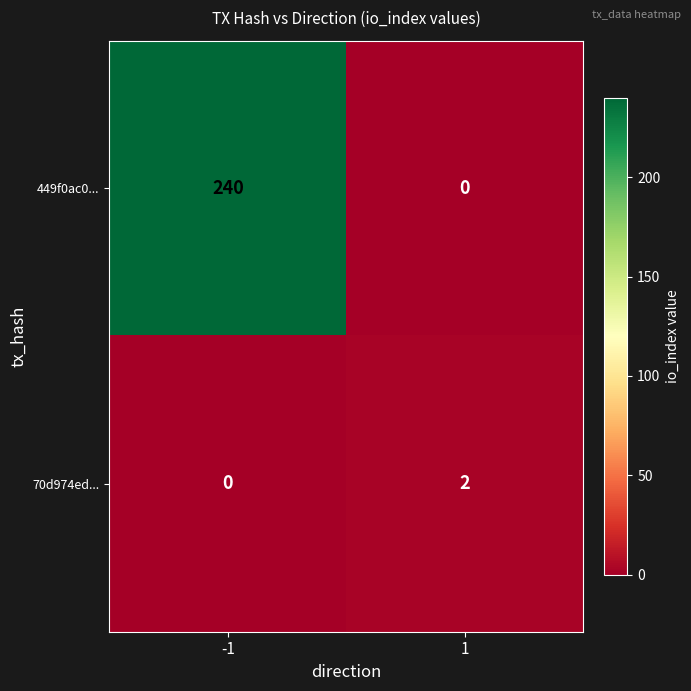

What is the difference between the highest and lowest values at -1?

240